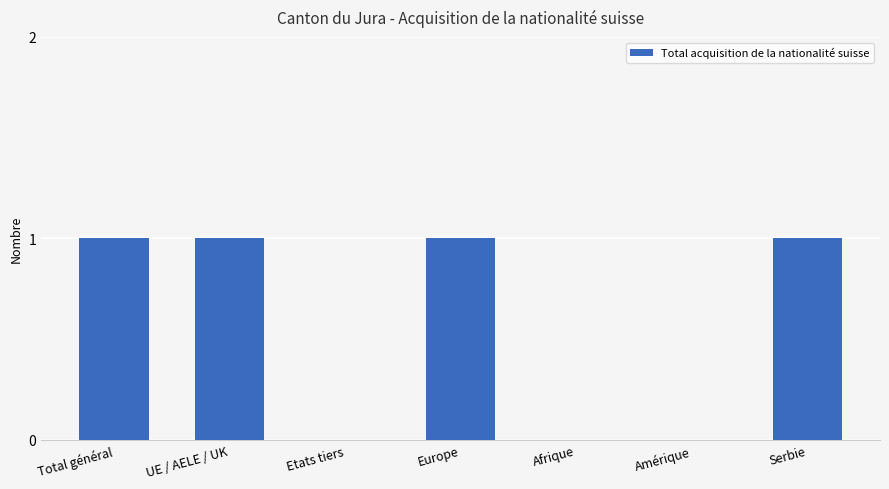

What is the change in value from Etats tiers to Serbie?

+1